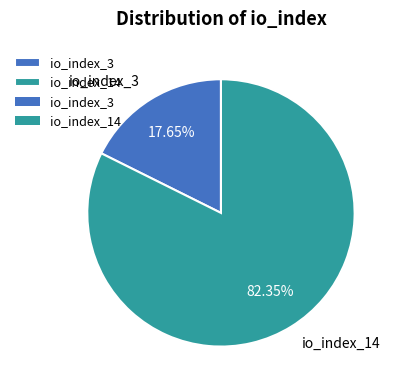

Rank the categories by value from highest to lowest.

io_index_14, io_index_3